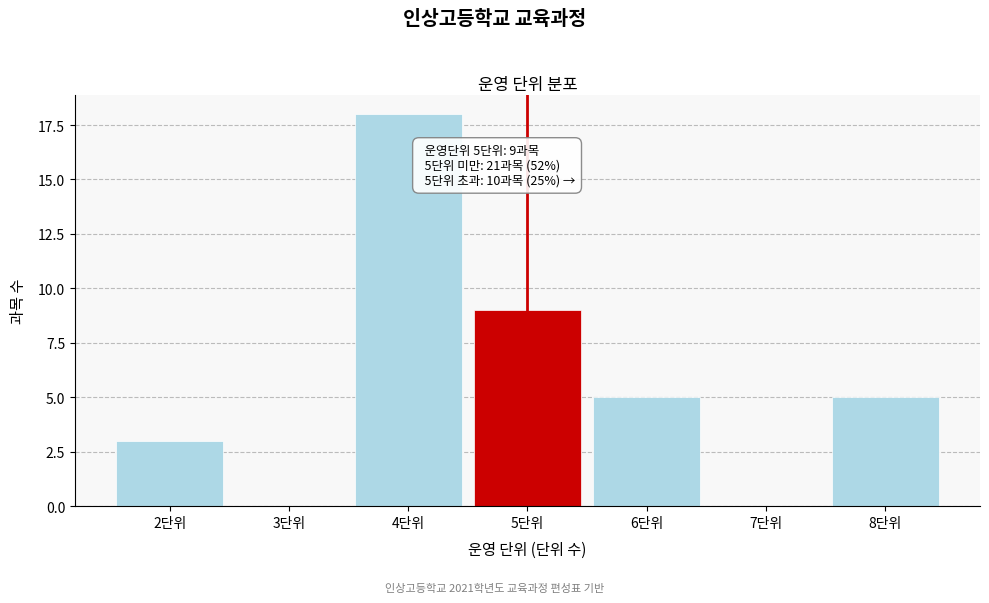

Reading left to right, list all the values displayed in this chart.

2단위=3	3단위=0	4단위=18	5단위=9	6단위=5	7단위=0	8단위=5